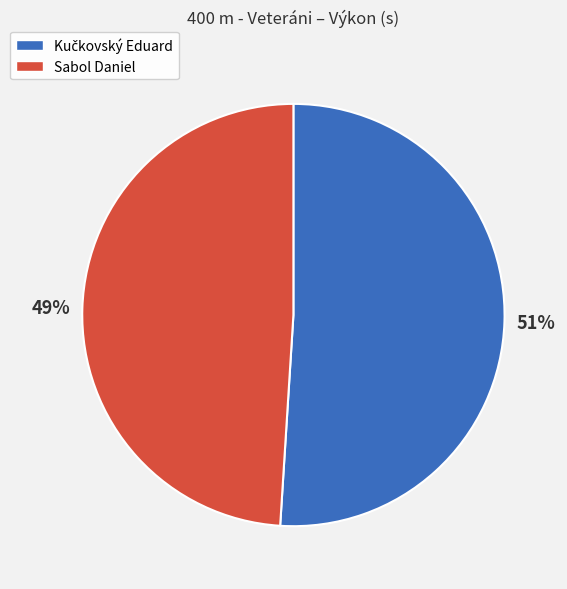

Which category has the smallest portion of the pie?

Sabol Daniel